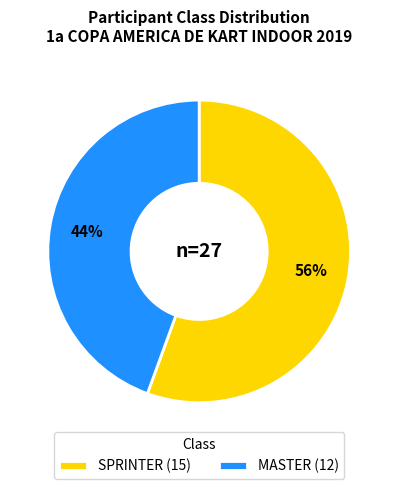

Which category has the biggest portion of the pie?

SPRINTER